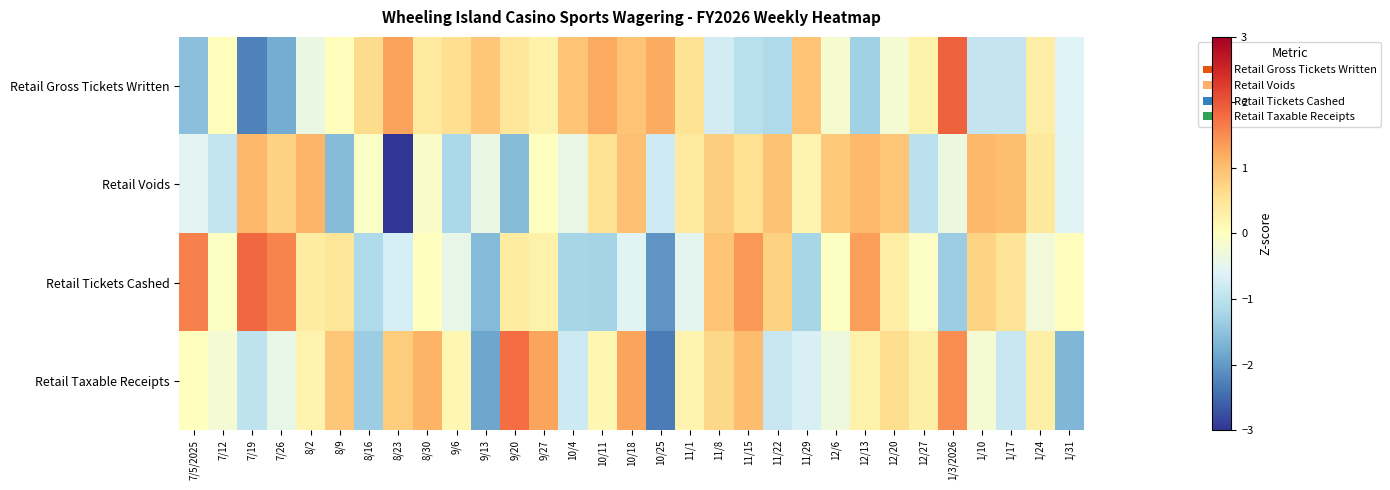

What is the spread (max minus min) of values at 1/10?

2.0